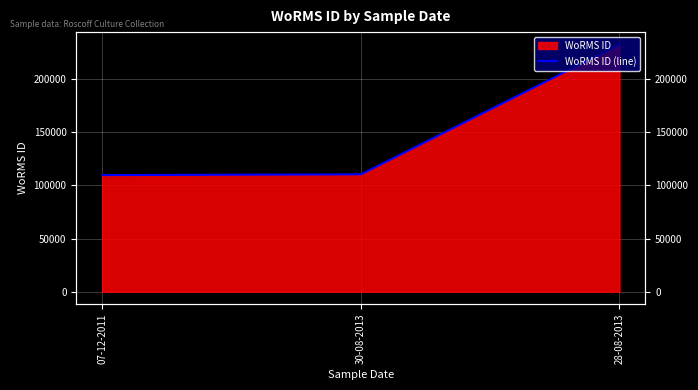

List the labels in order of value, smallest first.

07-12-2011, 30-08-2013, 28-08-2013